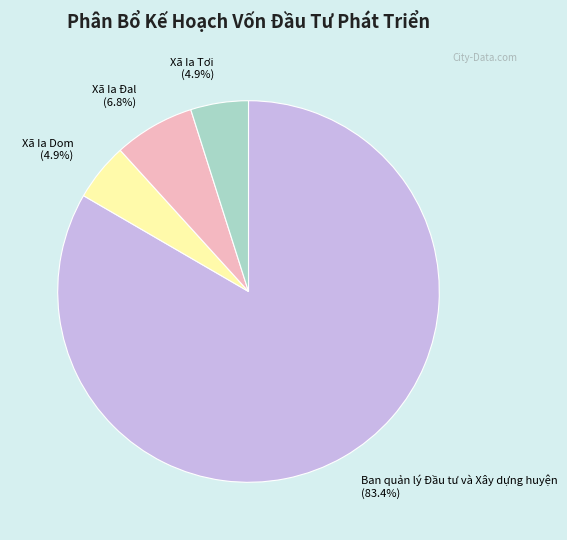

To the nearest percent, what is the combined percentage of Xã Ia Tơi and Ban quản lý Đầu tư và Xây dựng huyện?

88%